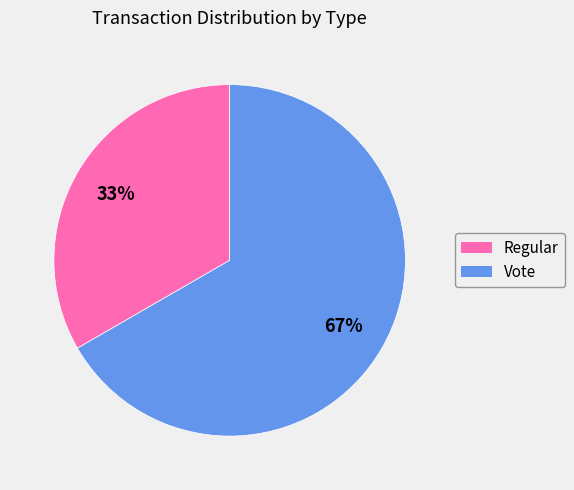

How many slices are in this pie chart?

2